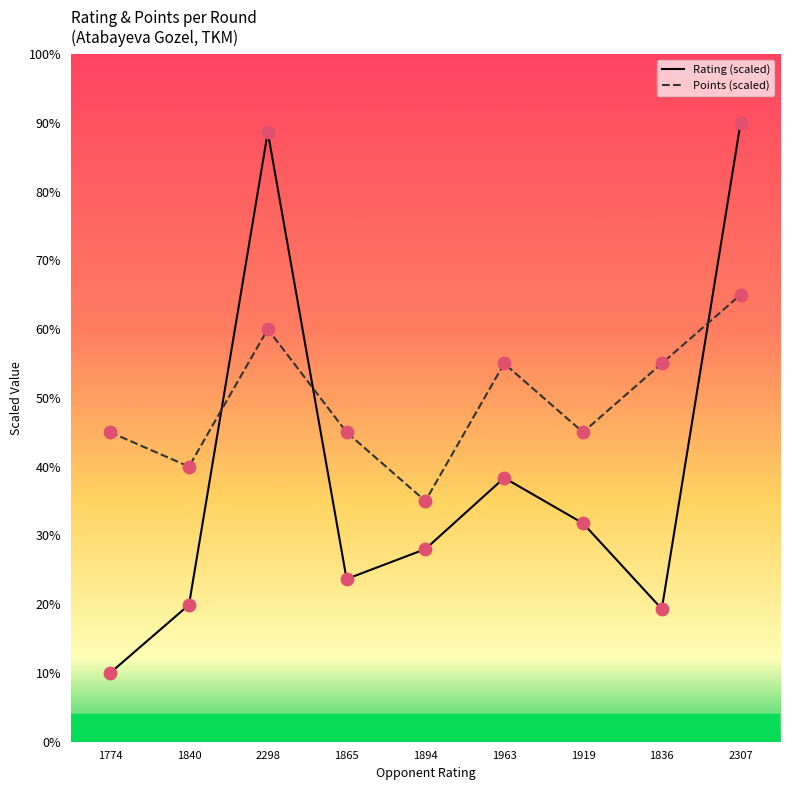

What is the total value across all series at 2307?

155.0